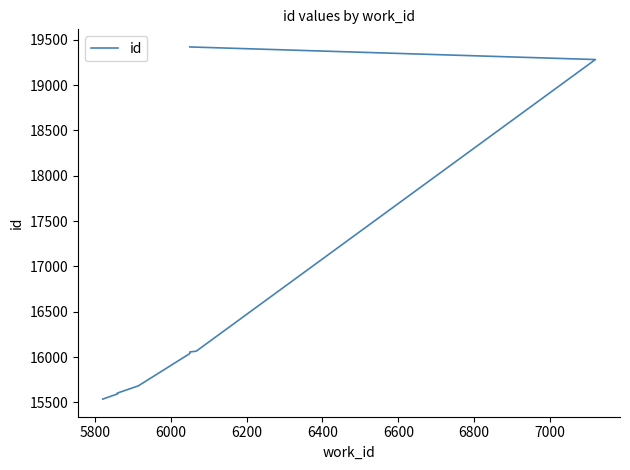

True or false: there are more than 0 points higher than both neighbors.

False